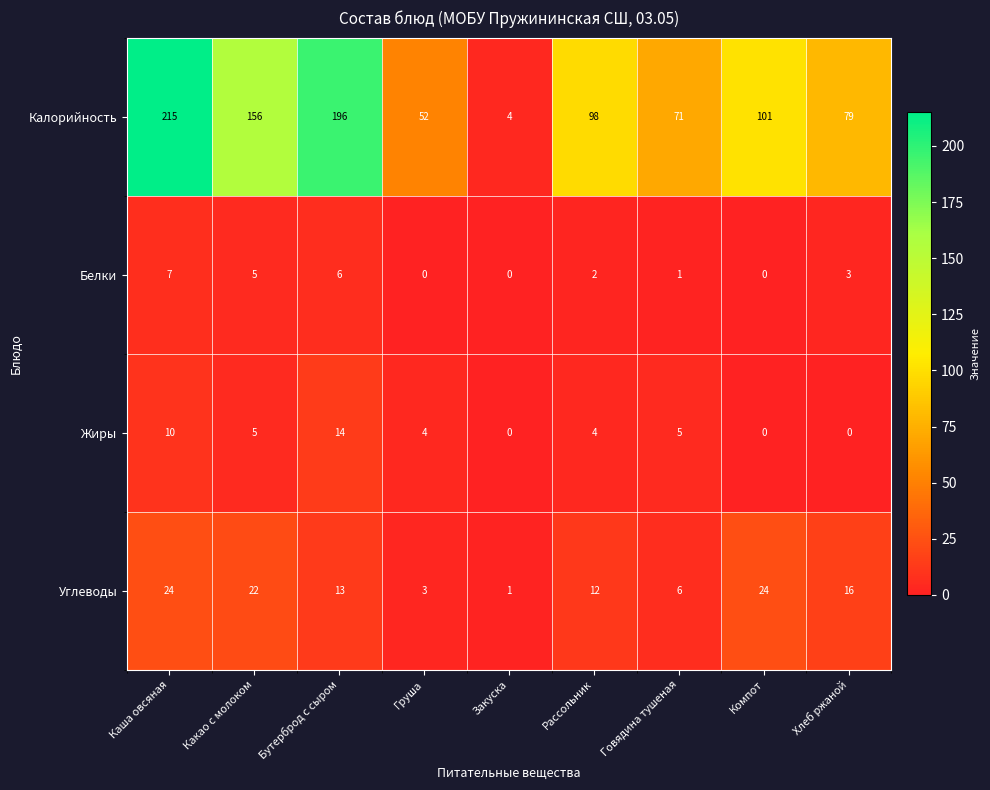

What value does the Калорийность series have at Груша, to the nearest 10?

50